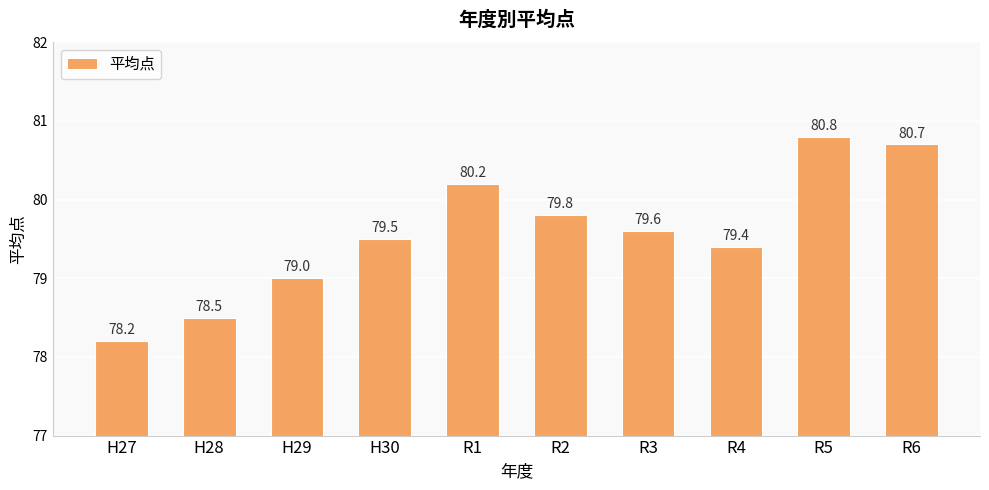

Are the bars horizontal?

No